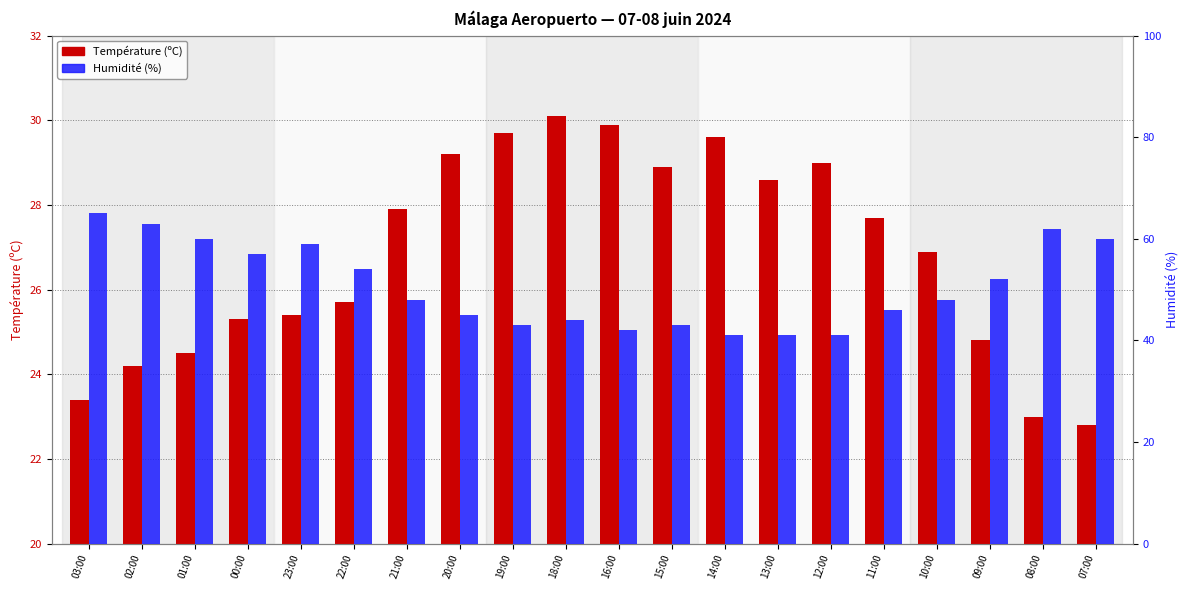

Which series has the widest spread of values?

Humidité (%)